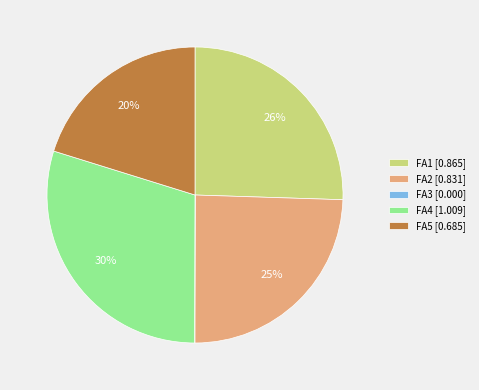

To the nearest percent, what is the difference between the largest and smallest slice percentages?

30%